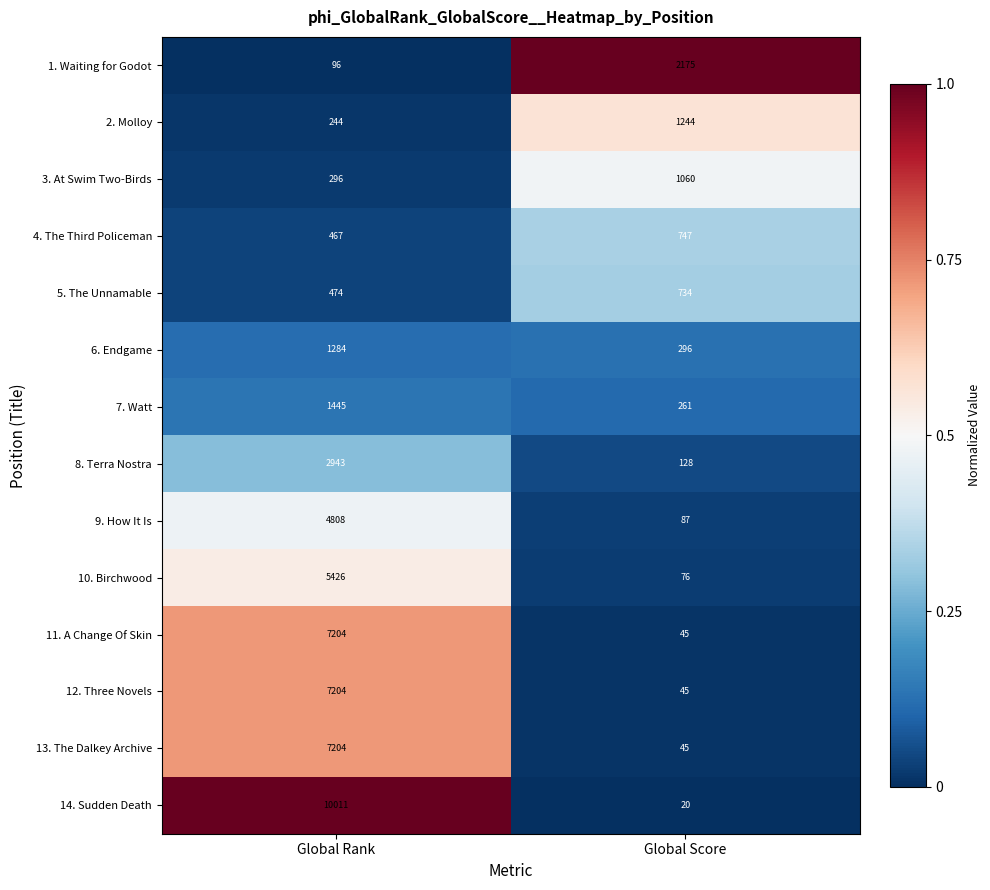

What is the sum of all 8. Terra Nostra values?

3071